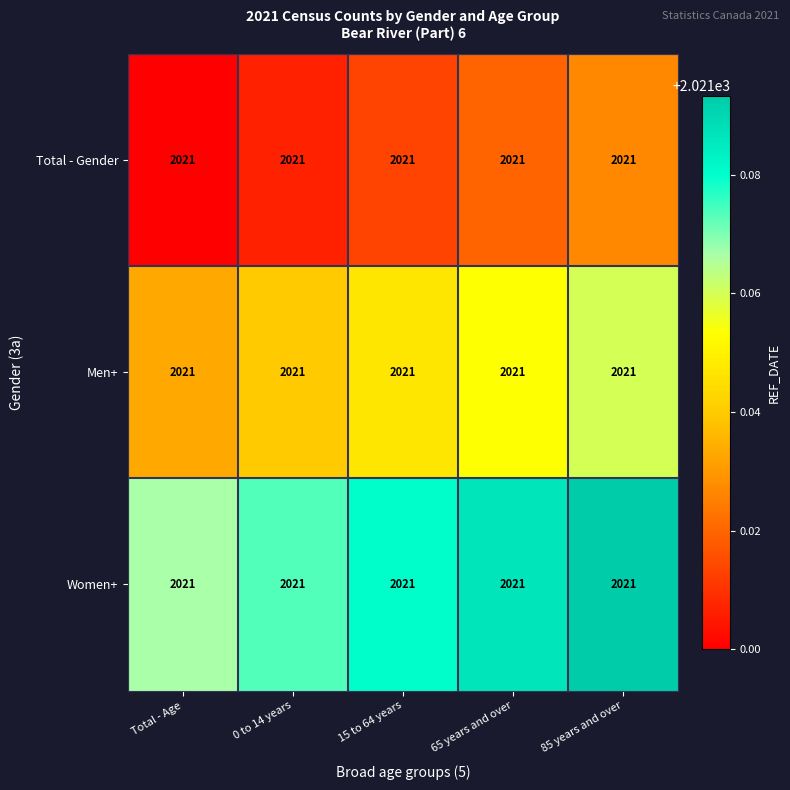

What is the sum of the Total - Gender values at 65 years and over and 15 to 64 years?

4042.0